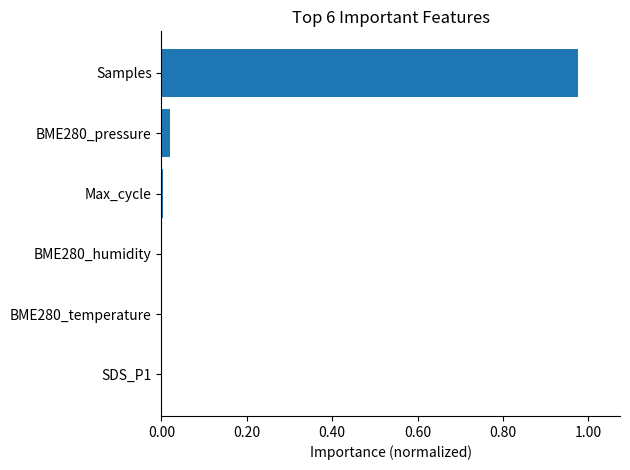

The chart shows a value of 0.0 at Max_cycle. True or false?

True